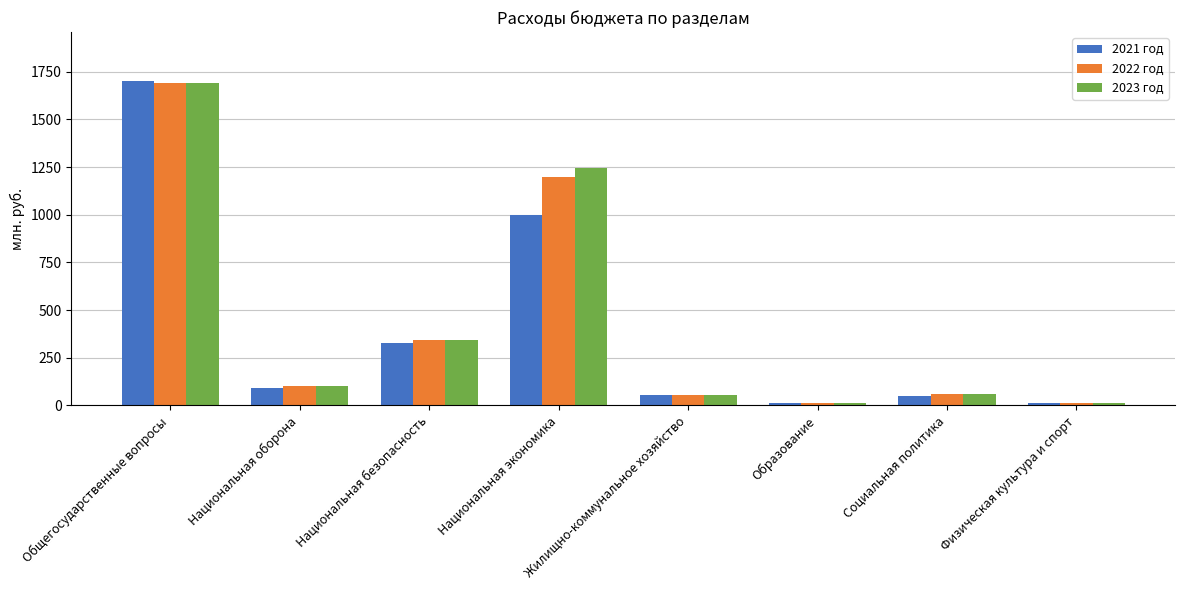

What is the label of the 1st bar from the right?

Физическая культура и спорт